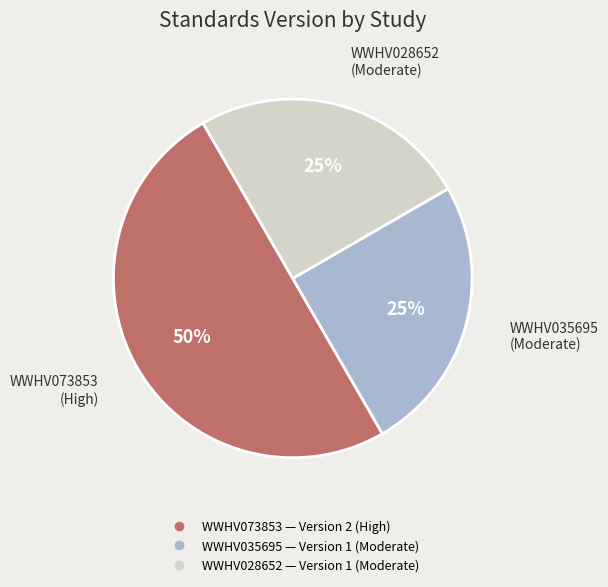

Which slice is the largest?

WWHV073853